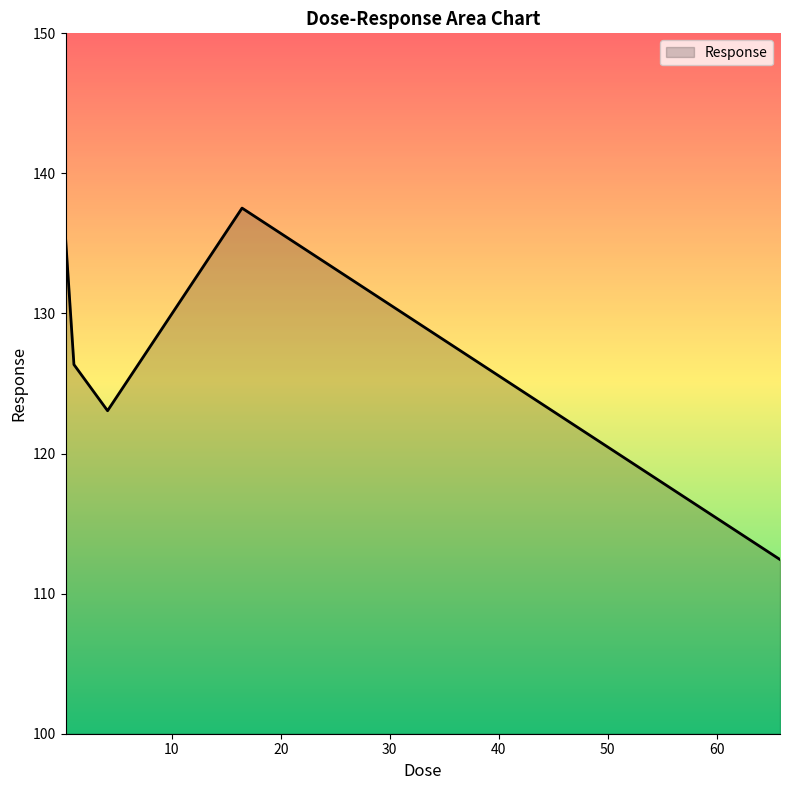

What is the difference between the second highest and second lowest values?

12.4